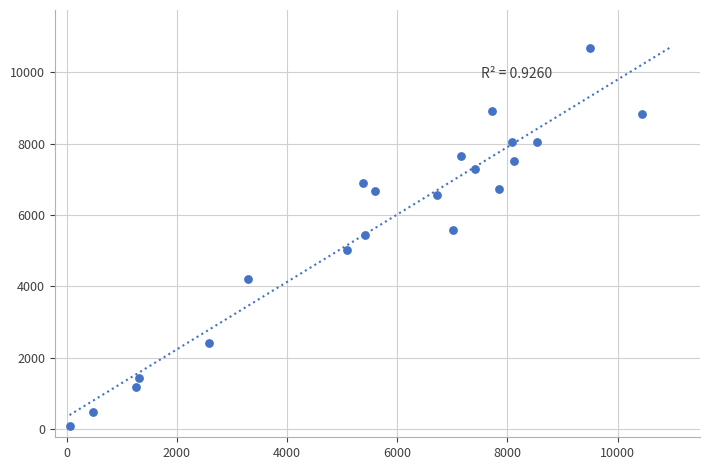

What is the range of Y values (max minus min)?

10589